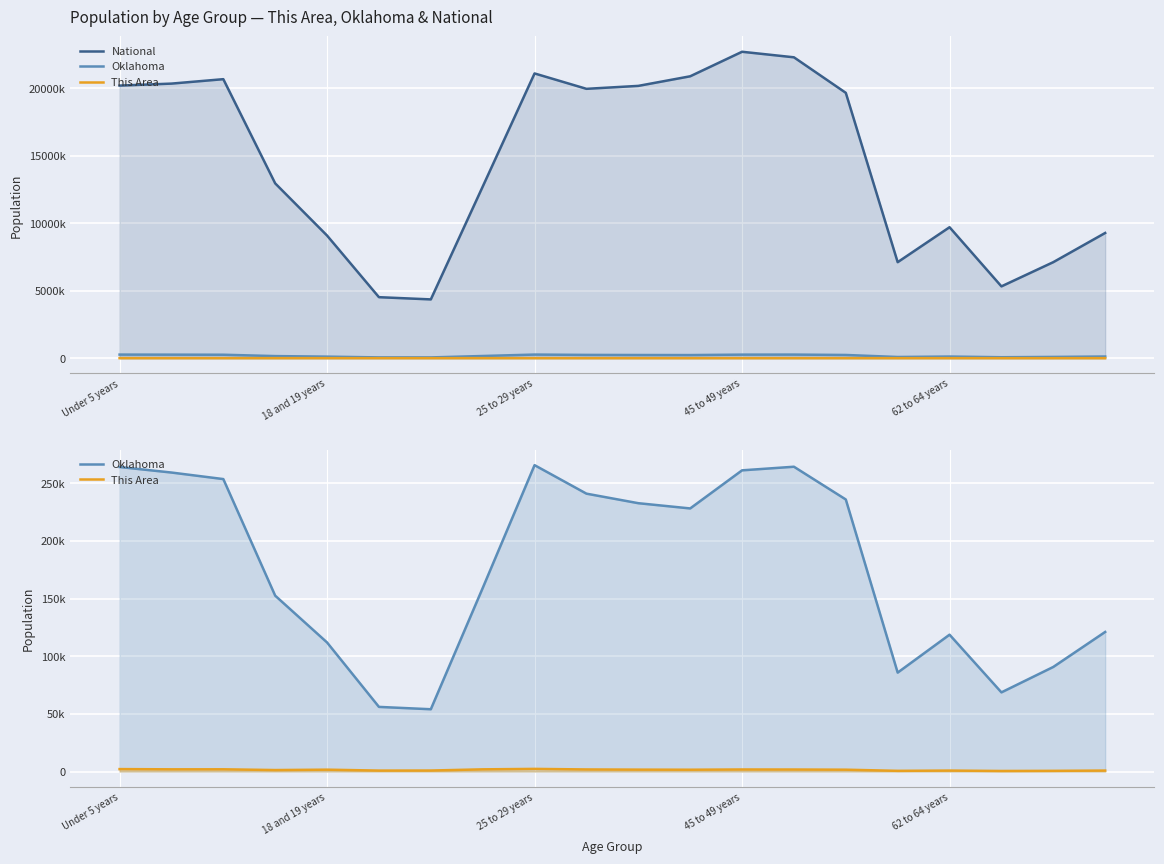

The value of This Area at 25 to 29 years is 2301. True or false?

True